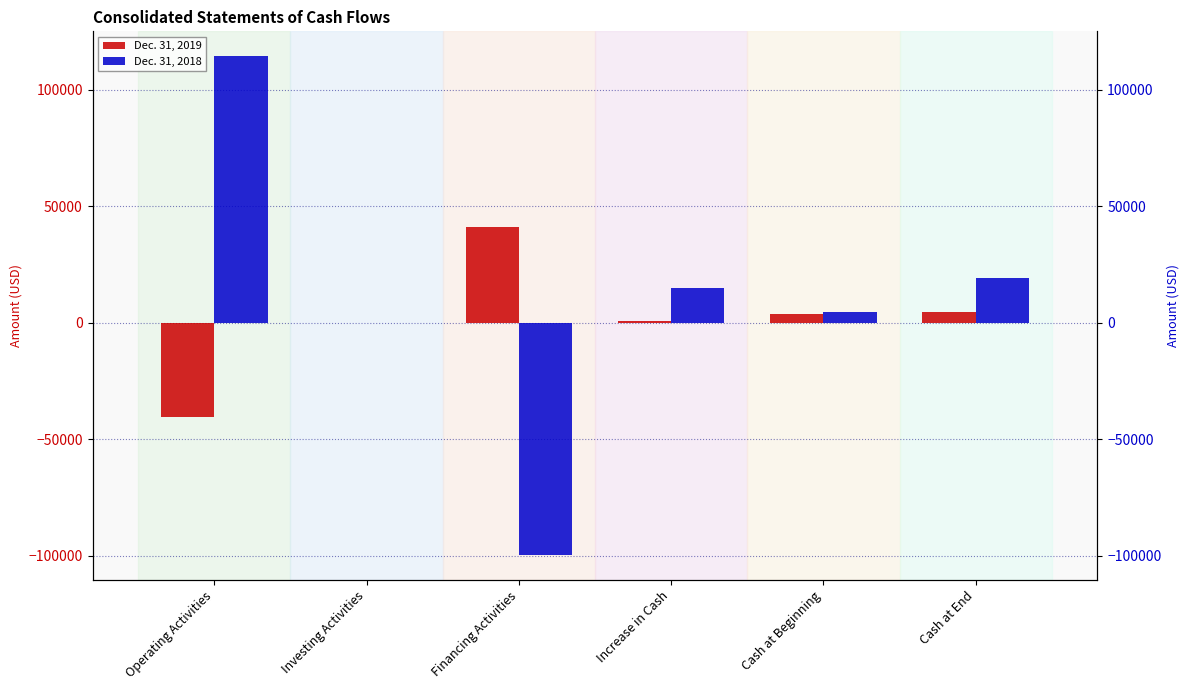

Which has a higher value, Cash at Beginning or Operating Activities?

Cash at Beginning